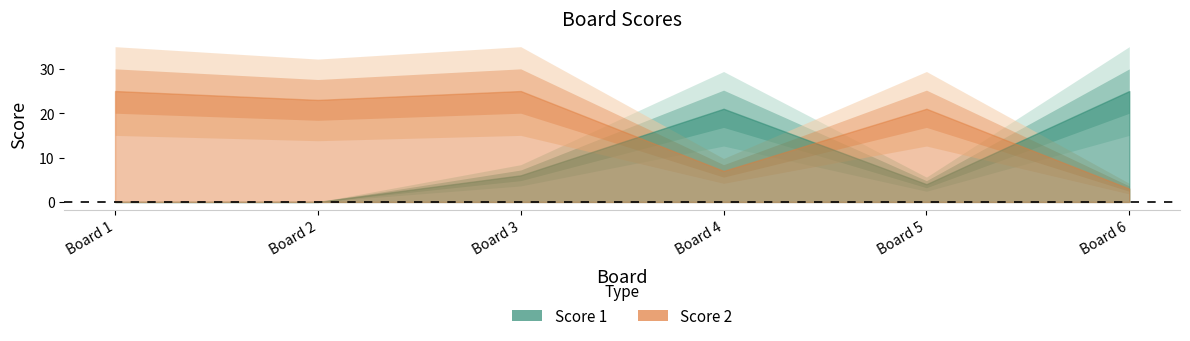

How many distinct data groups are displayed?

2